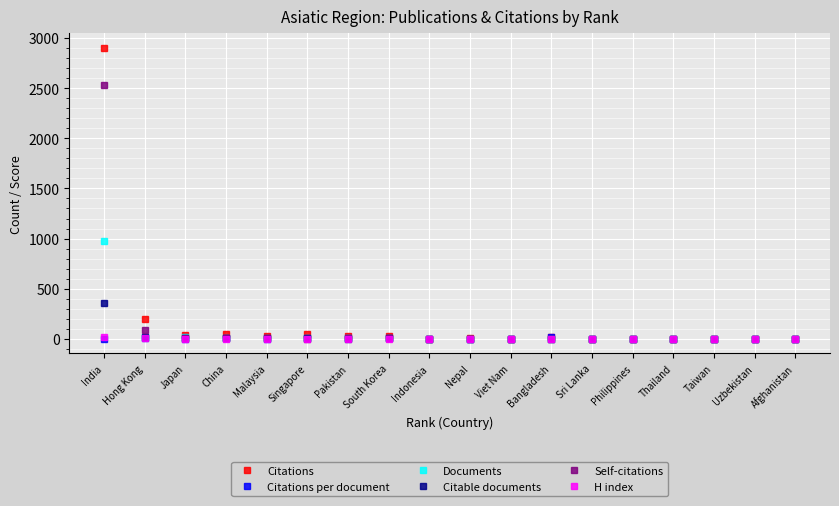

True or false: Citations has more than 1 points higher than both neighbors.

True